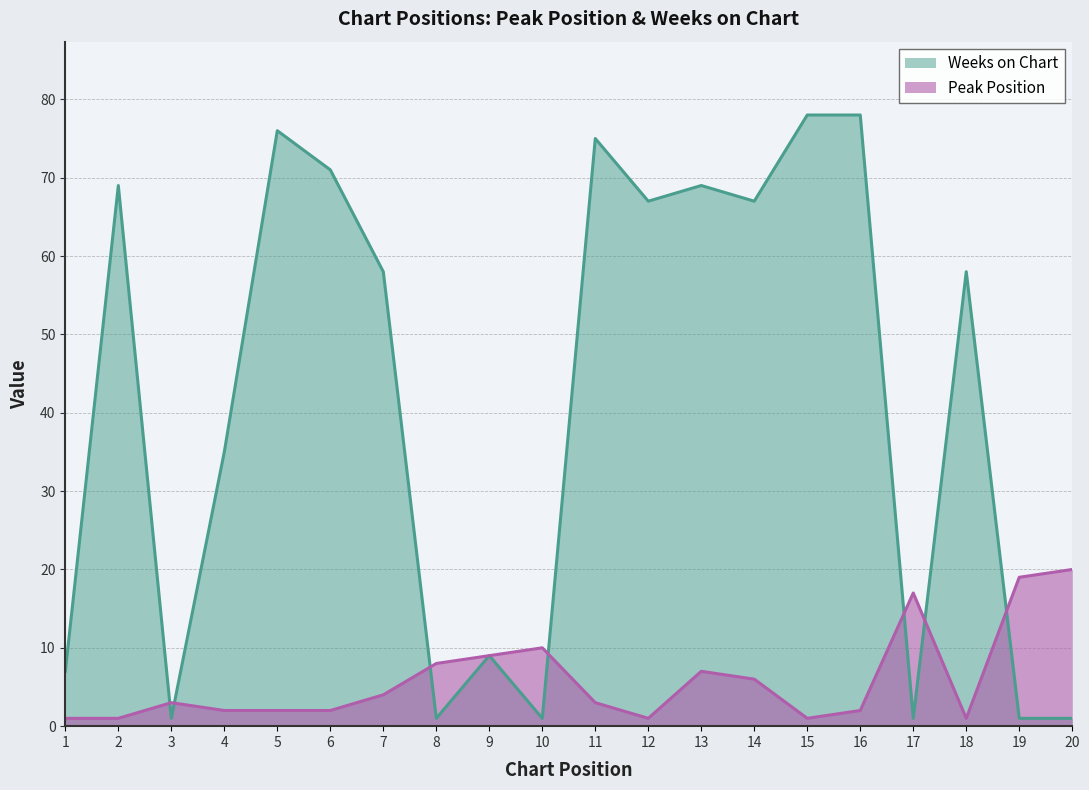

Which series has the largest range (max minus min)?

Weeks on Chart